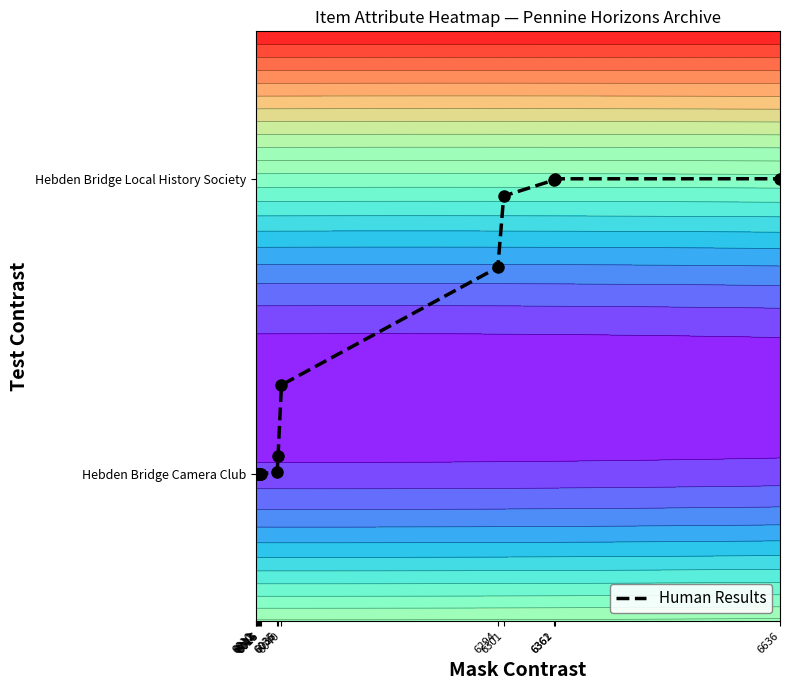

Count the number of categories in the chart.

15